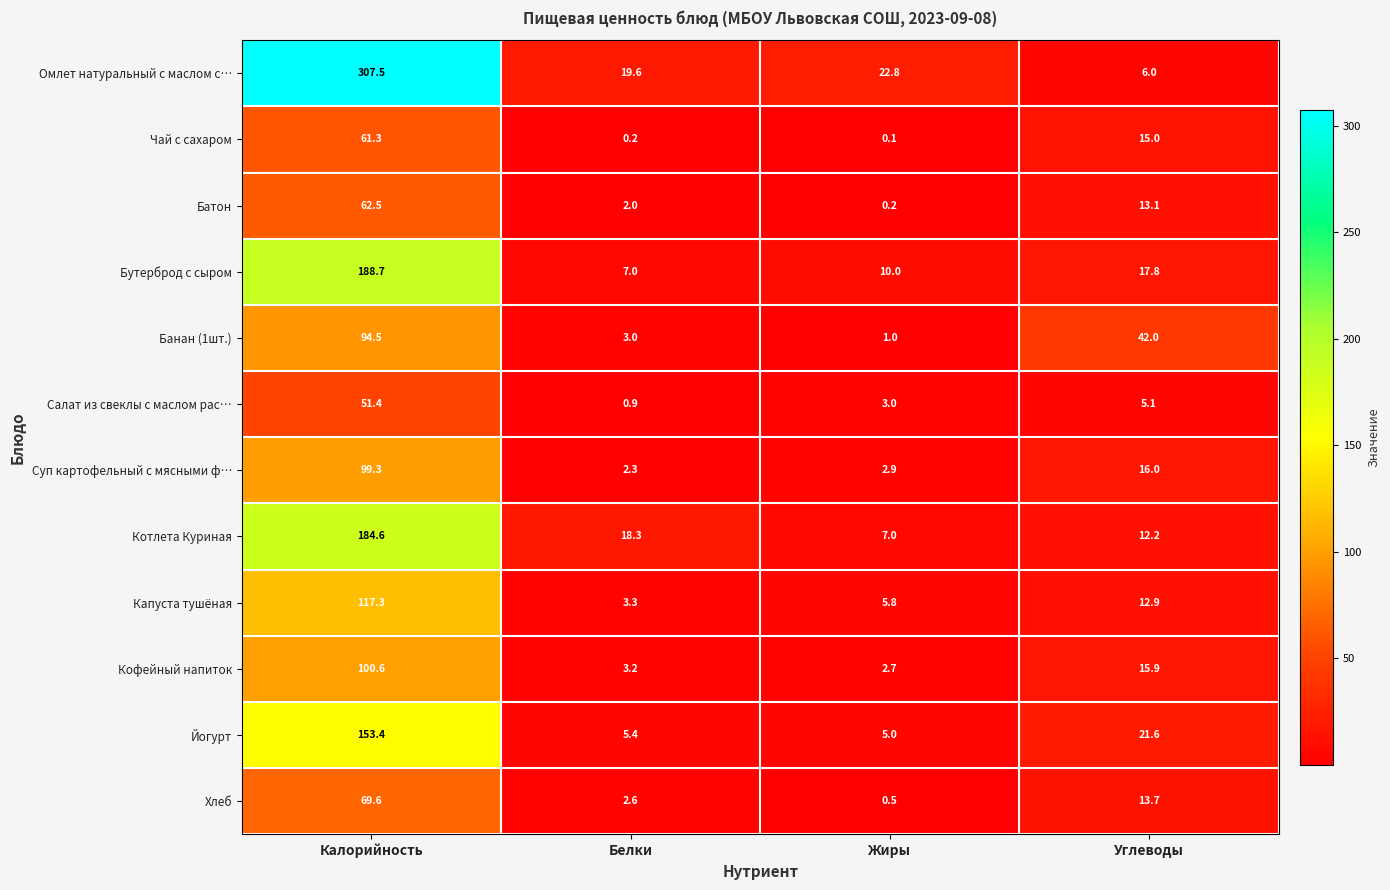

List the series in order of their peak value, highest first.

Омлет натуральный с маслом с…, Бутерброд с сыром, Котлета Куриная, Йогурт, Капуста тушёная, Кофейный напиток, Суп картофельный с мясными ф…, Банан (1шт.), Хлеб, Батон, Чай с сахаром, Салат из свеклы с маслом рас…